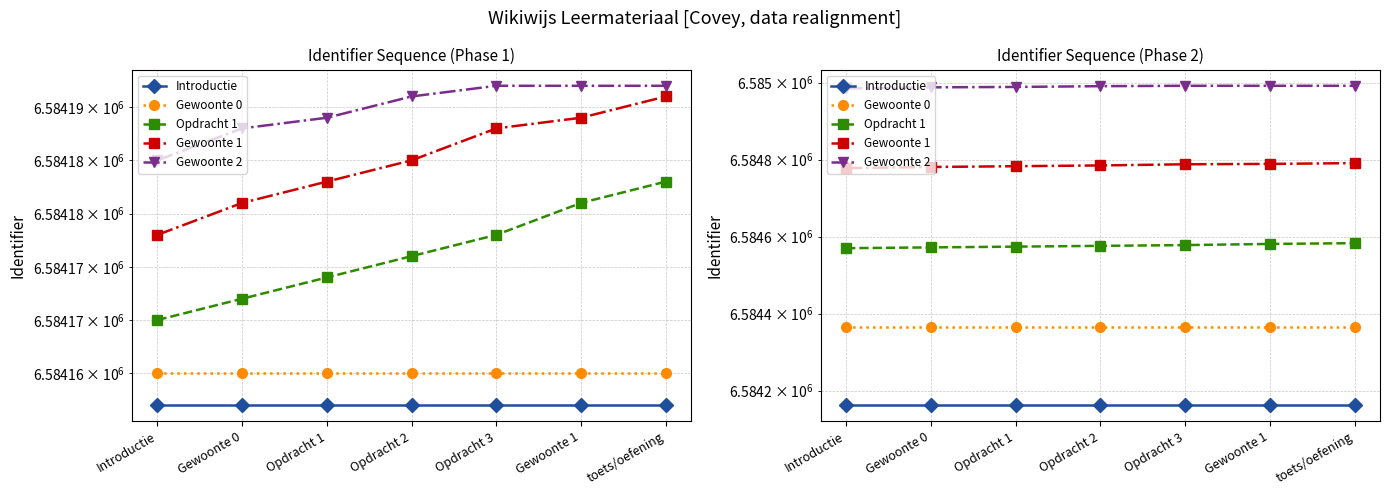

The Gewoonte 0 series shows 10010706 at Opdracht 3. True or false?

False